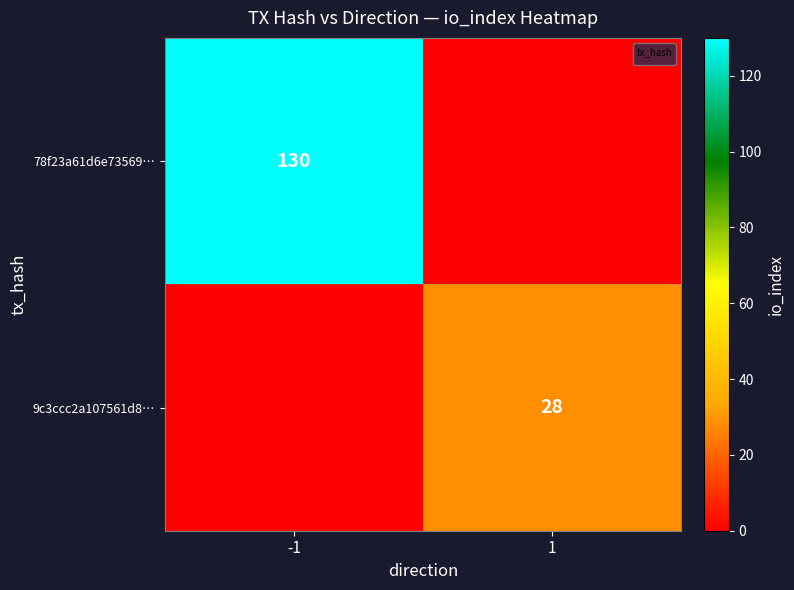

The 78f23a61d6e73569… series shows 31 at -1. True or false?

False